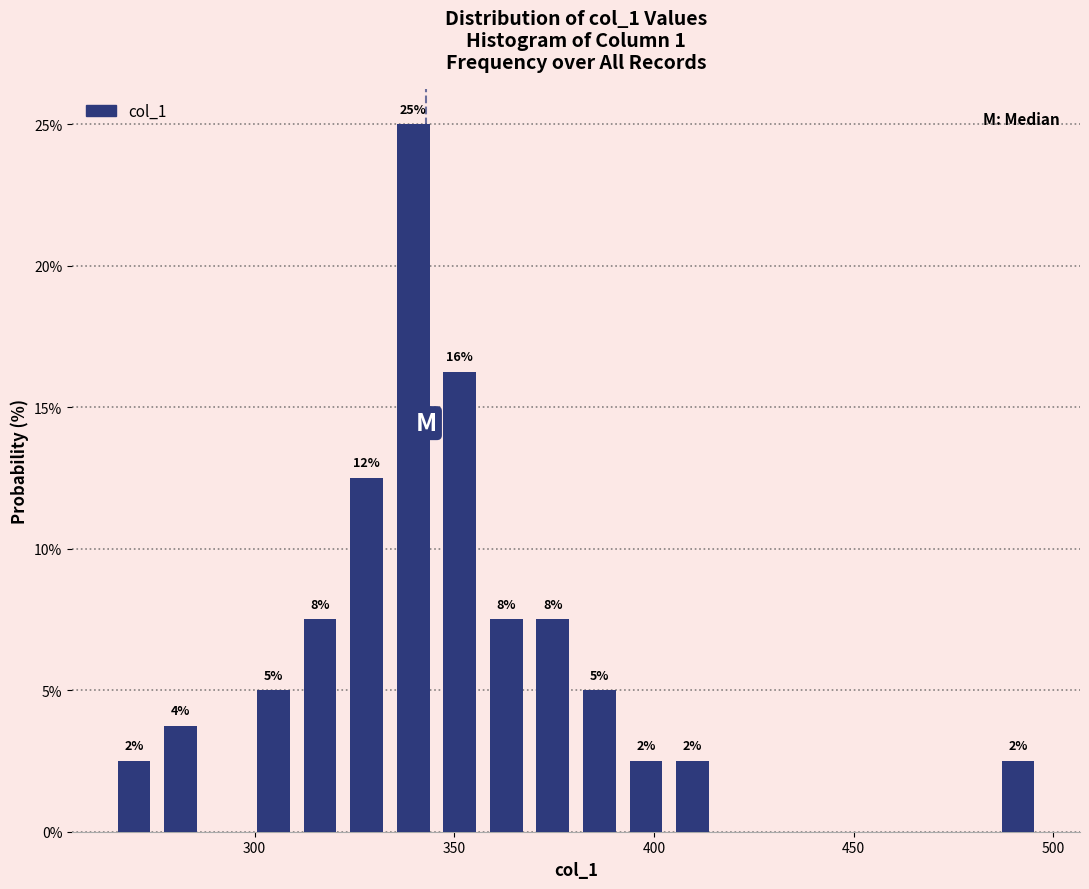

Read against the x-axis, roughly where is the centre of the tallest bar?

340